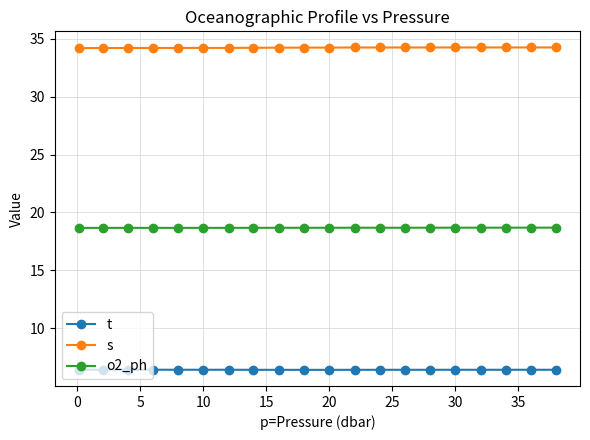

How many lines are shown in the chart?

3